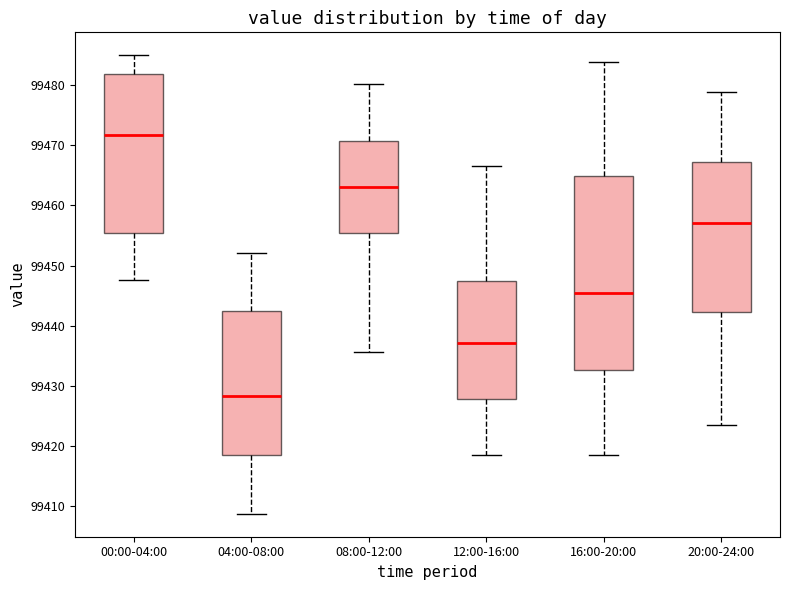

Which box is the tallest, from its lower edge to its upper edge?

16:00-20:00